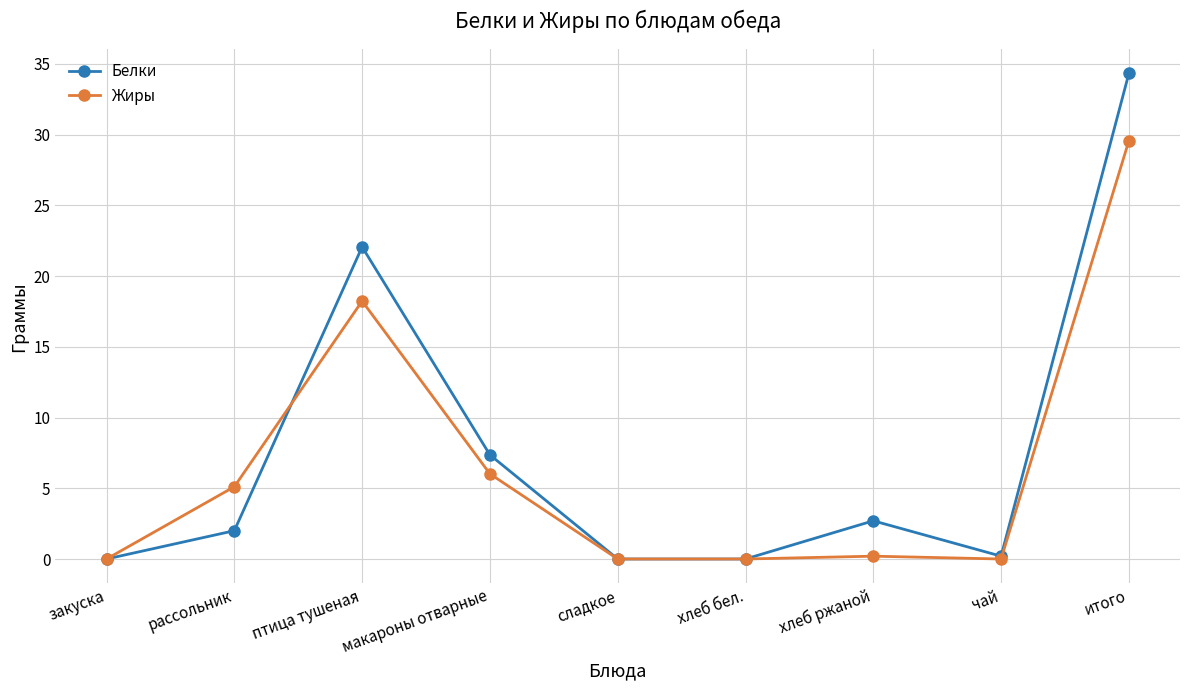

Rank the series by their maximum value, from lowest to highest.

Жиры, Белки